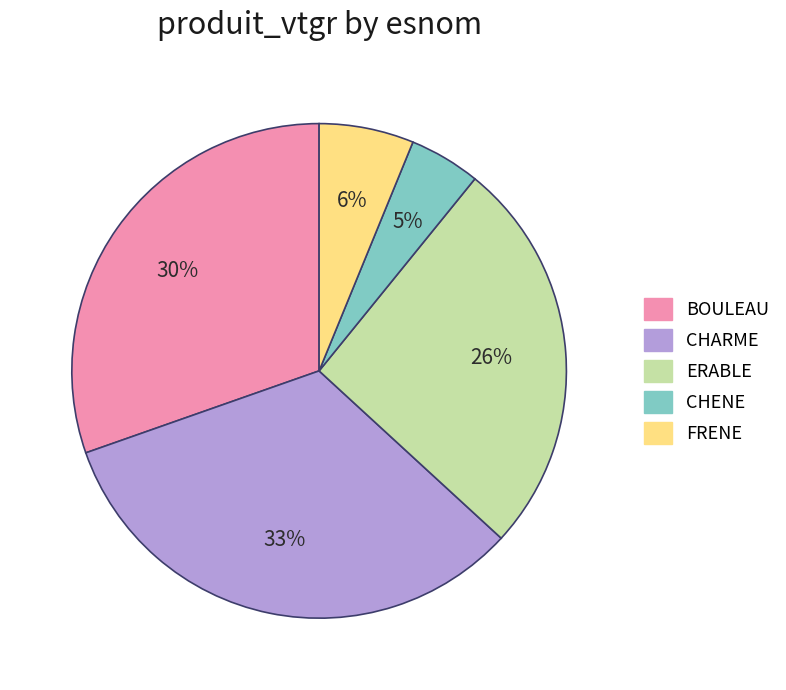

Which category has the biggest portion of the pie?

CHARME